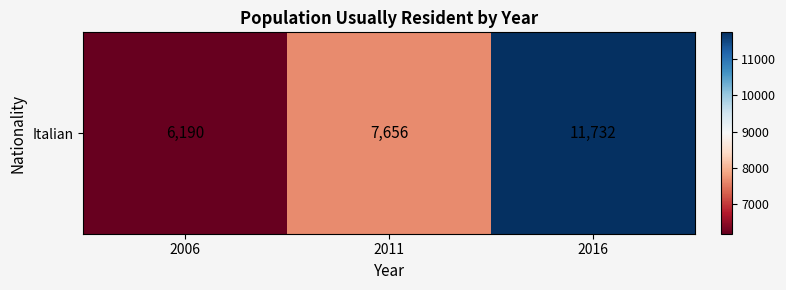

How many series are shown in this chart?

1